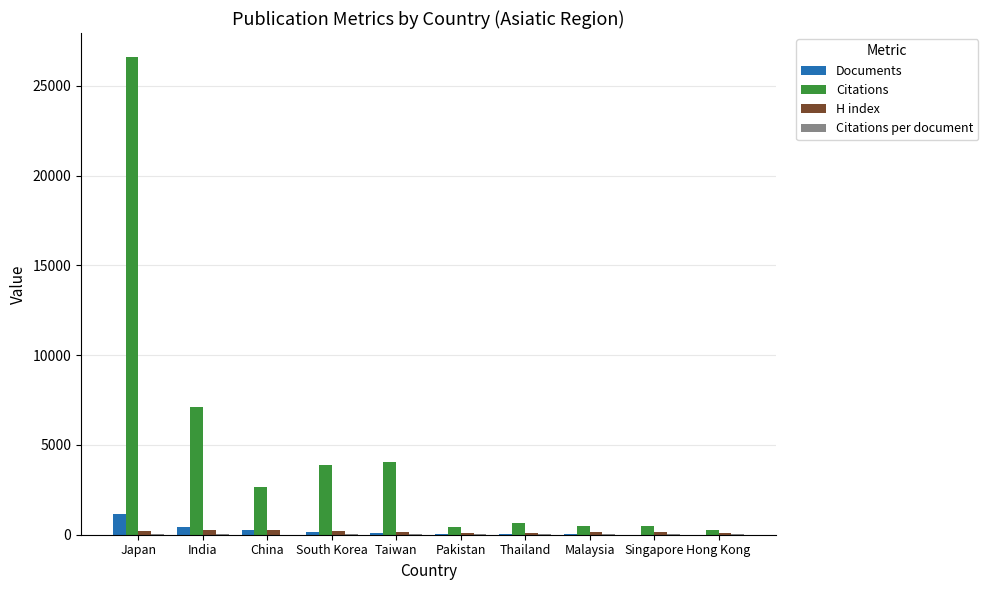

Which series has the largest total across all categories?

Citations